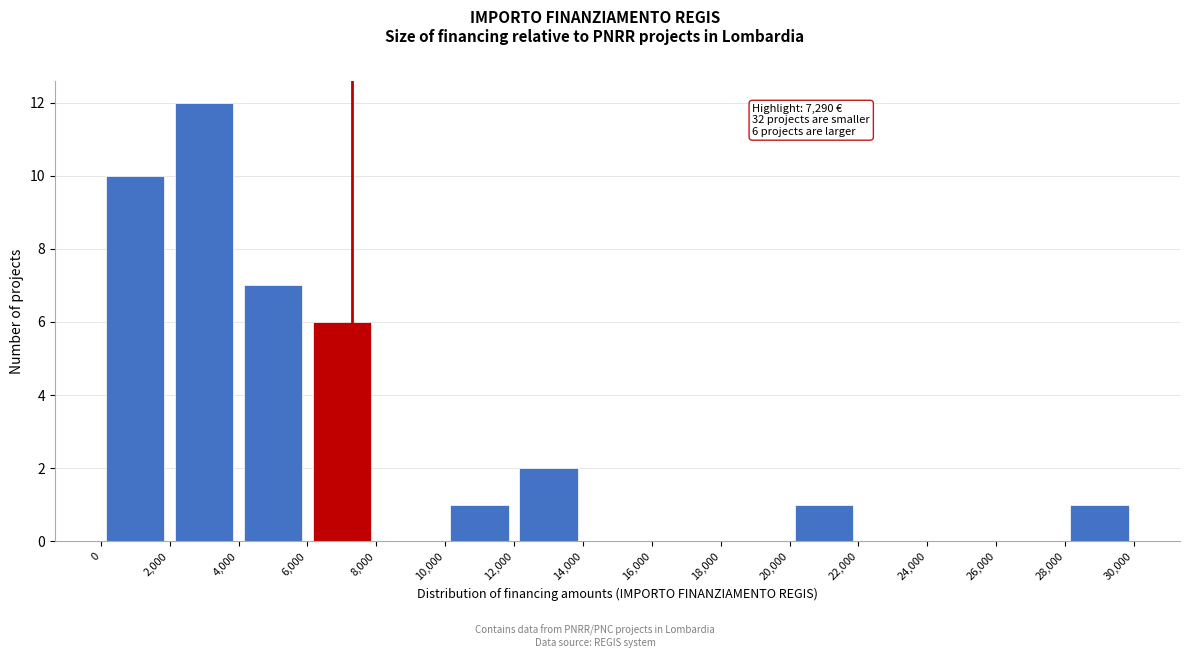

Over which range of the x-axis is the bar tallest?

2,000 to 4,000